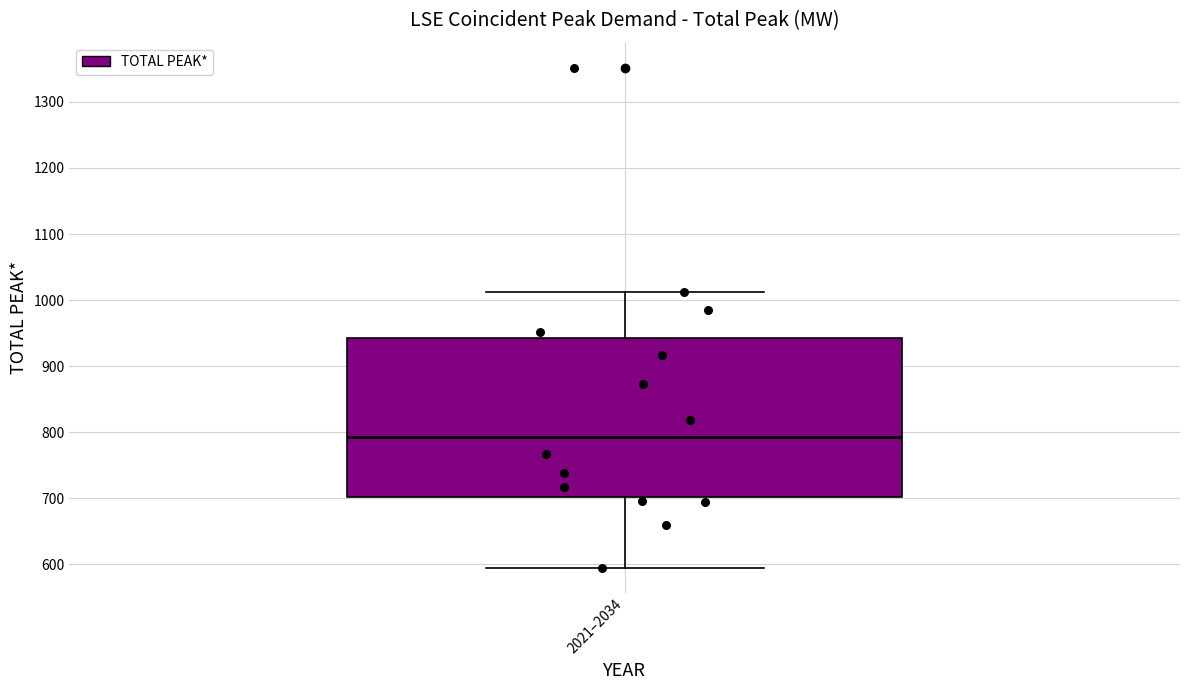

Where is the upper edge of the box for 2021–2034 on the y-axis? The values are not printed on the chart, so give them approximately, as read against the axis.

940